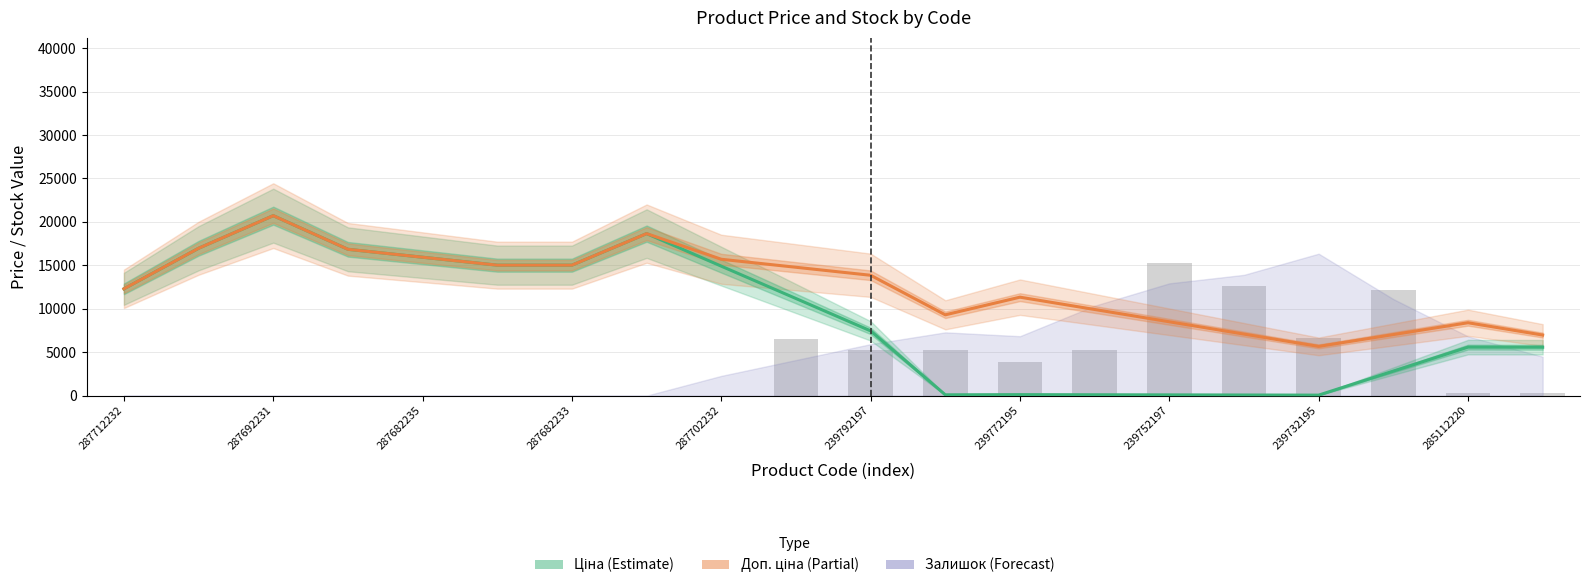

At how many categories does at least one series exceed 13449?

11